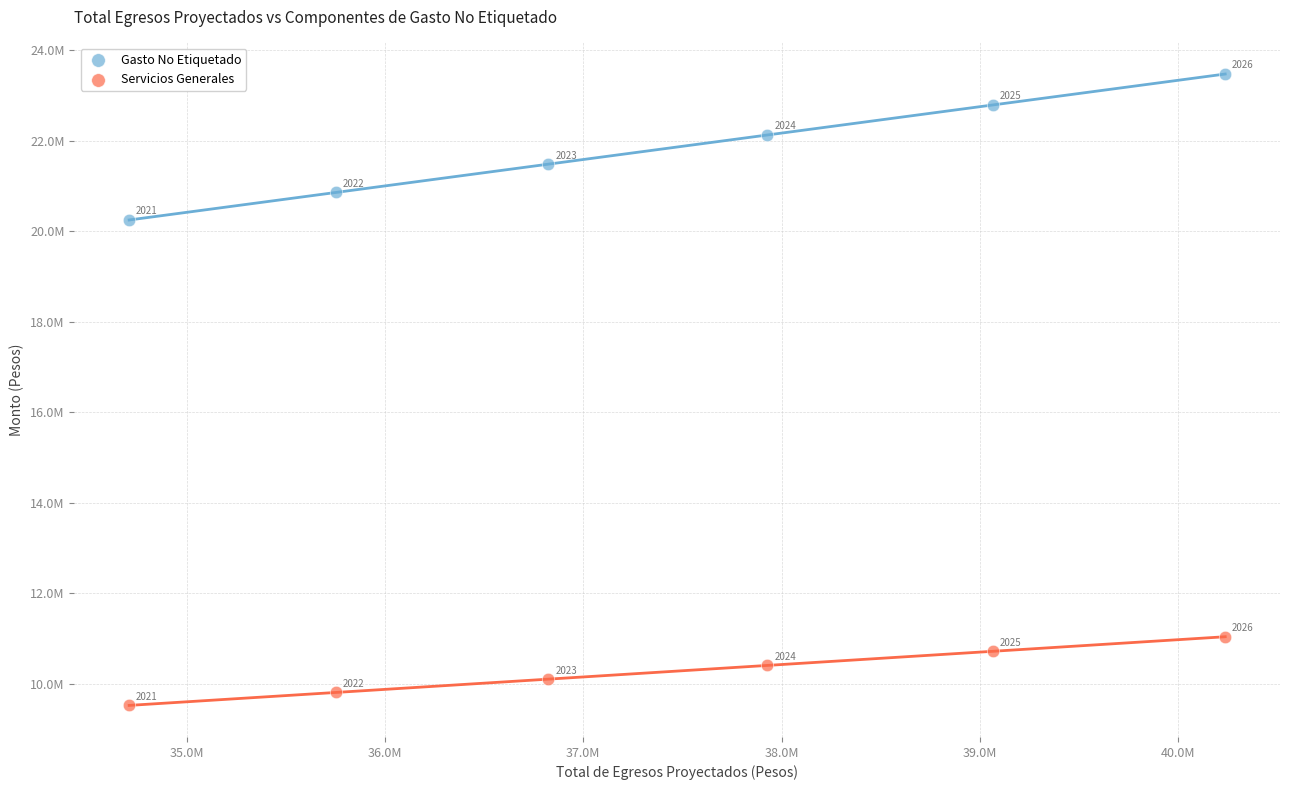

Which series contains the highest Y value?

Gasto No Etiquetado